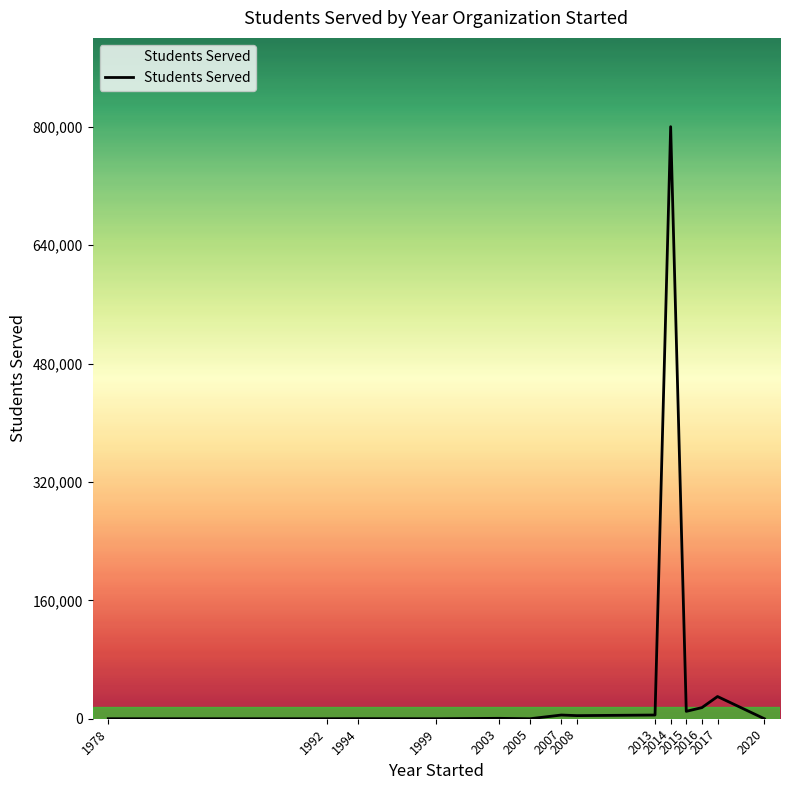

The value at 2020 is 0. True or false?

True